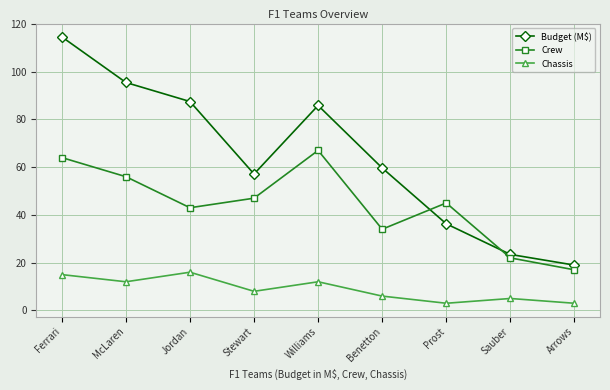

The Crew series shows 56.0 at McLaren. True or false?

True